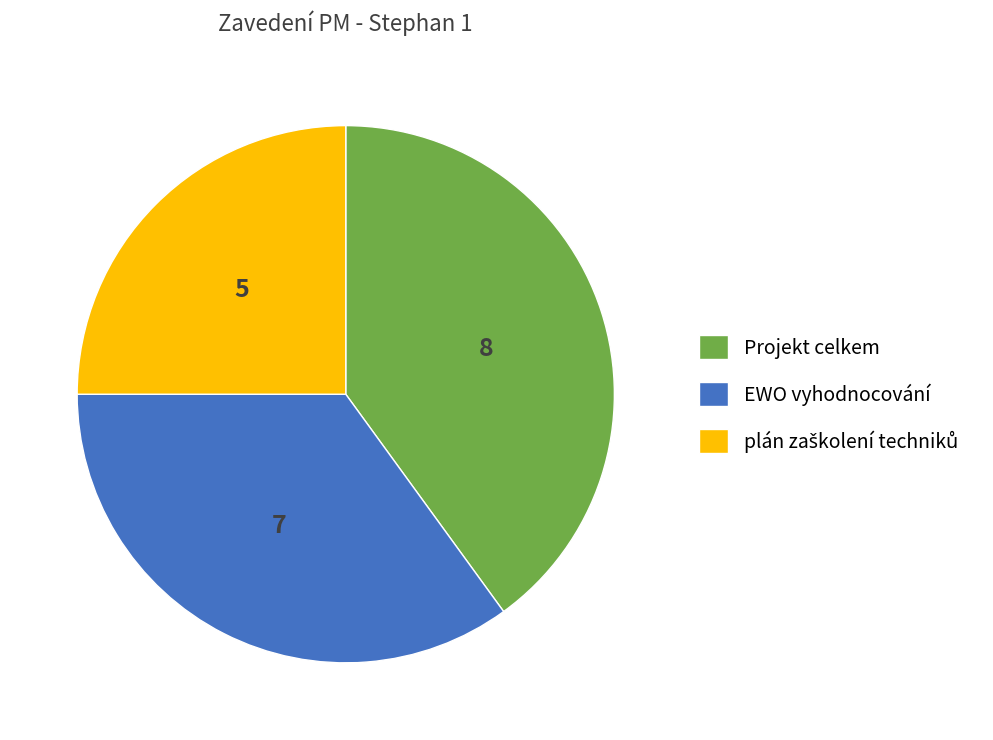

Is Projekt celkem the majority of the pie?

No